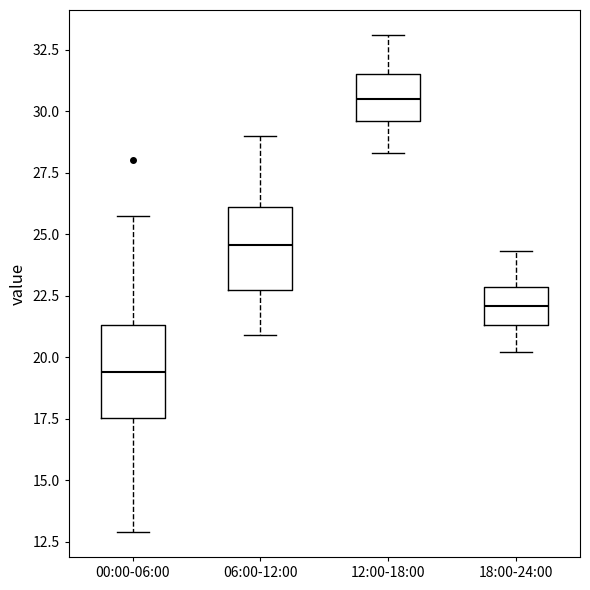

Reading left to right, transcribe this box plot: for each box, give where its median line is, the range the box spans, and where its two whiskers end, as read against the y-axis. The values are not printed on the chart, so give them approximately, as read against the axis.

00:00-06:00: median 19.5, box 17.5 to 21.5, whiskers 13.0 to 25.5
06:00-12:00: median 24.5, box 22.5 to 26.0, whiskers 21.0 to 29.0
12:00-18:00: median 30.5, box 29.5 to 31.5, whiskers 28.5 to 33.0
18:00-24:00: median 22.0, box 21.5 to 23.0, whiskers 20.0 to 24.5